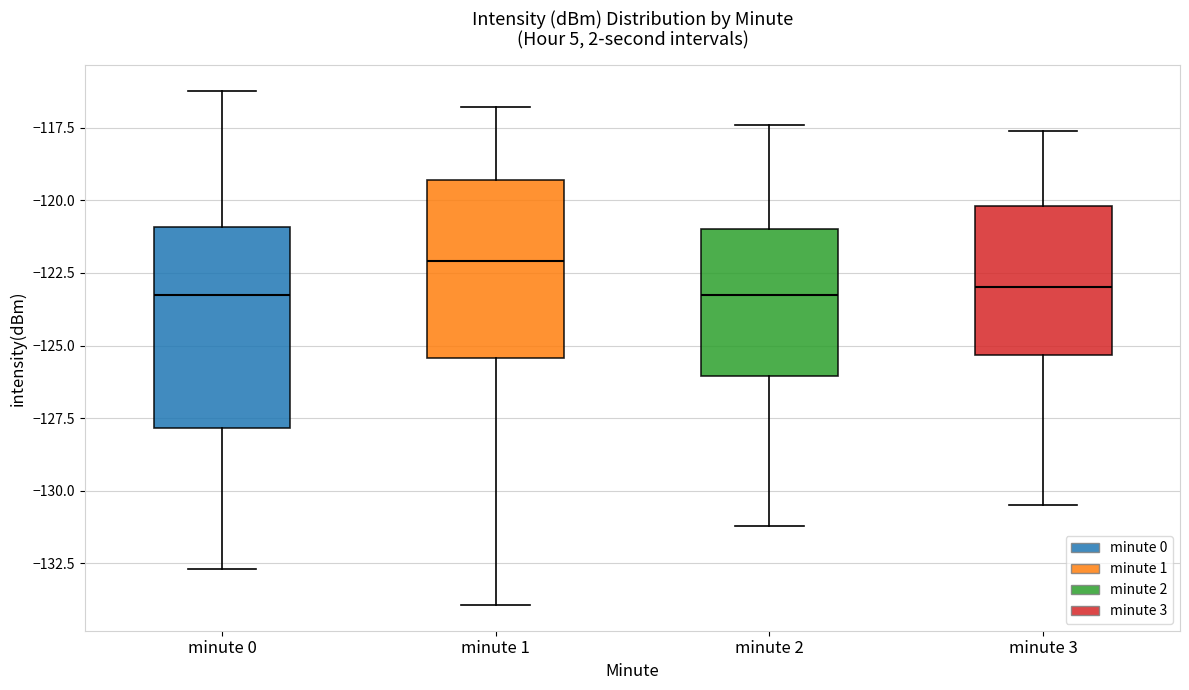

Reading left to right, read every box against the y-axis: the position of its median line, the range the box covers, and the ends of its whiskers. The values are not printed on the chart, so give them approximately, as read against the axis.

minute 0: median -123.0, box -128.0 to -121.0, whiskers -132.5 to -116.0
minute 1: median -122.0, box -125.5 to -119.5, whiskers -134.0 to -117.0
minute 2: median -123.0, box -126.0 to -121.0, whiskers -131.0 to -117.5
minute 3: median -123.0, box -125.5 to -120.0, whiskers -130.5 to -117.5